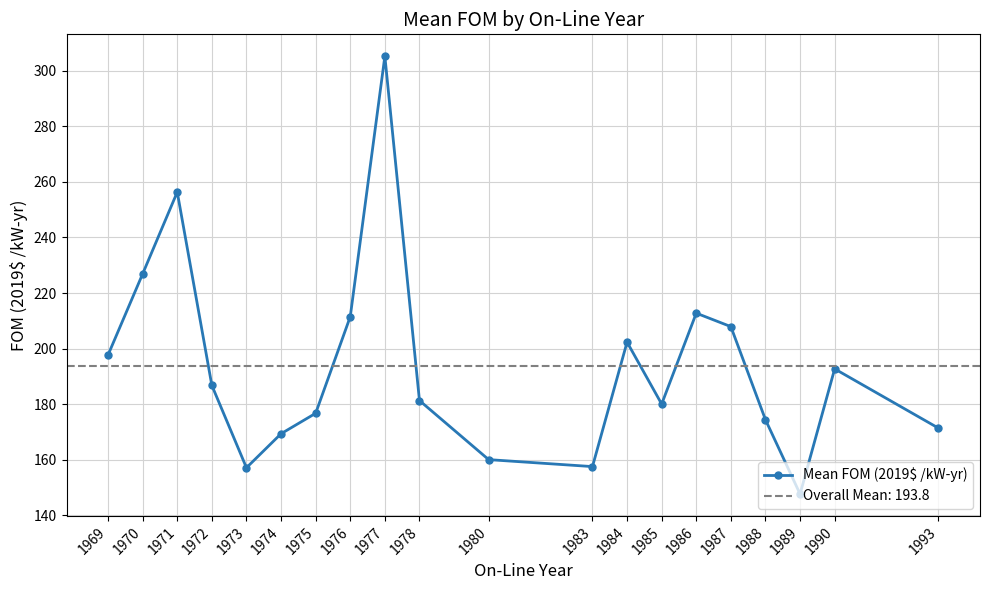

Where is the data nearest to the value 226?

1970